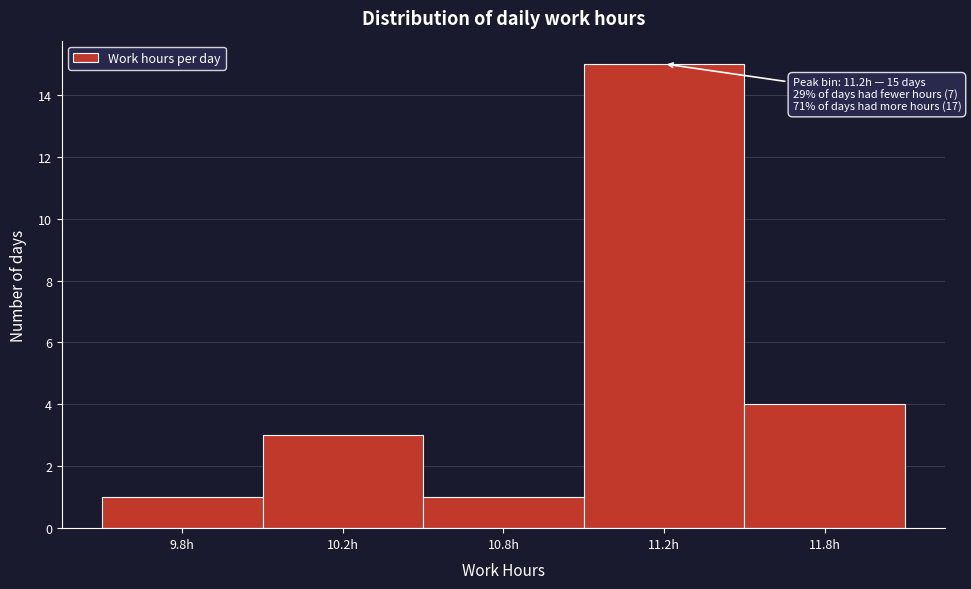

Reading left to right, transcribe all the data shown in this chart.

9.8h=1	10.2h=3	10.8h=1	11.2h=15	11.8h=4